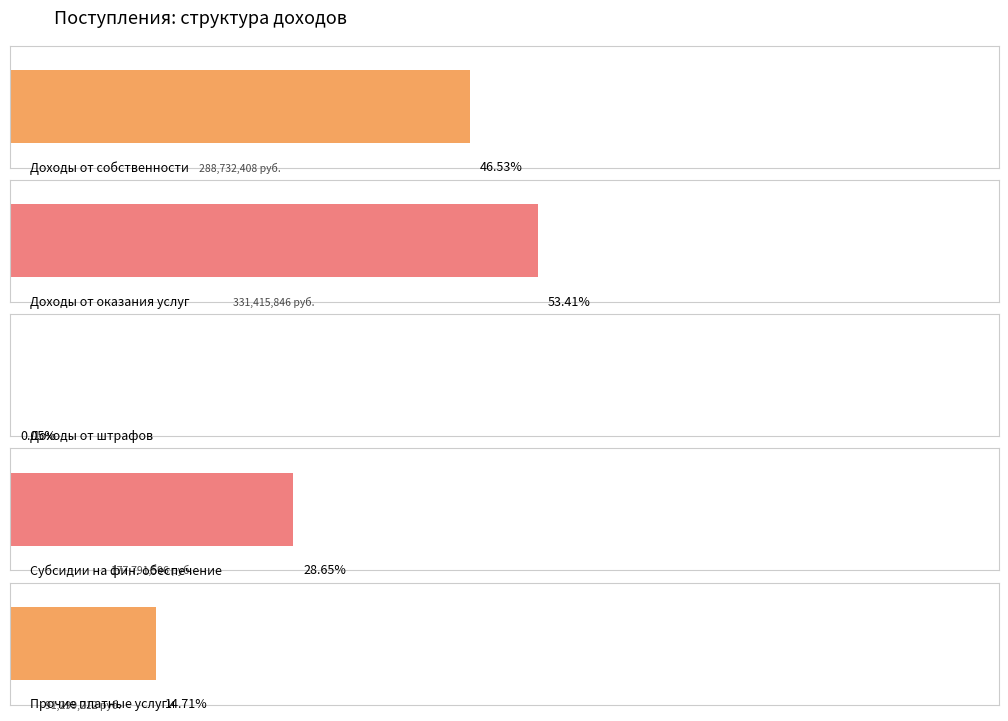

Is the value of Доходы от оказания услуг at Объем всего greater than the value of Прочие платные услуги at Объем всего?

Yes